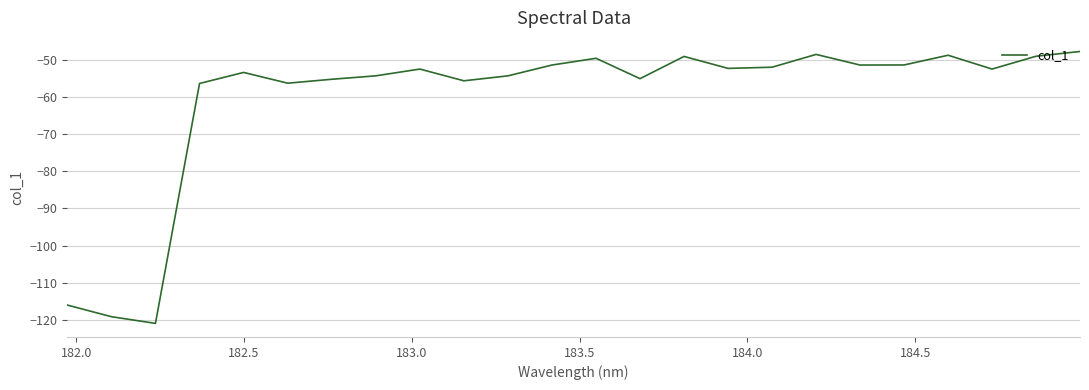

What is the greatest value displayed?

-47.8